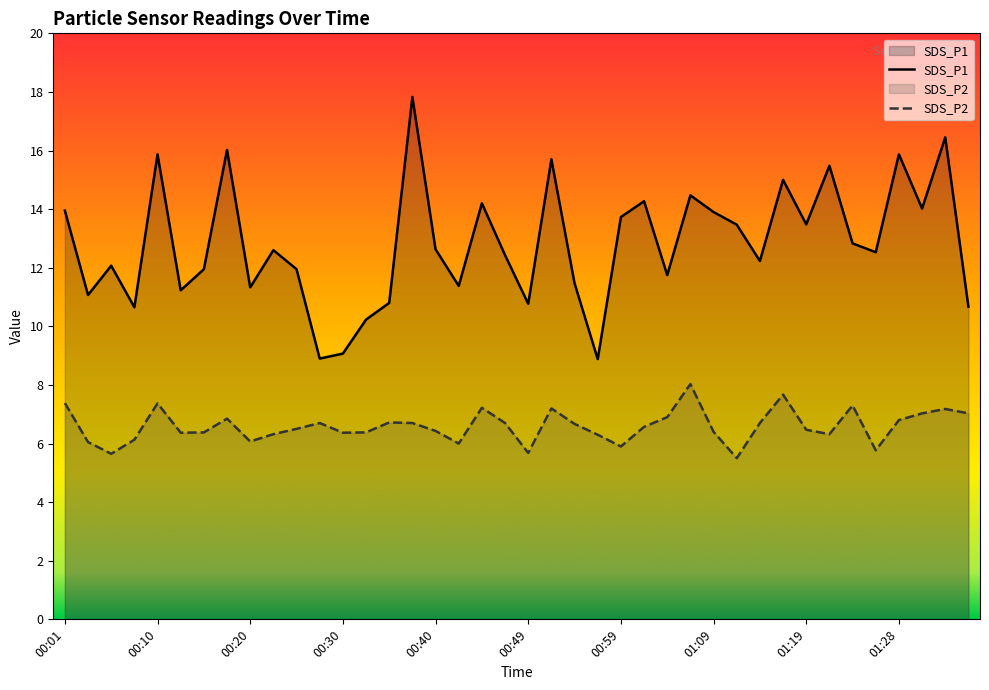

Where does the SDS_P2 series first go above 6?

00:01